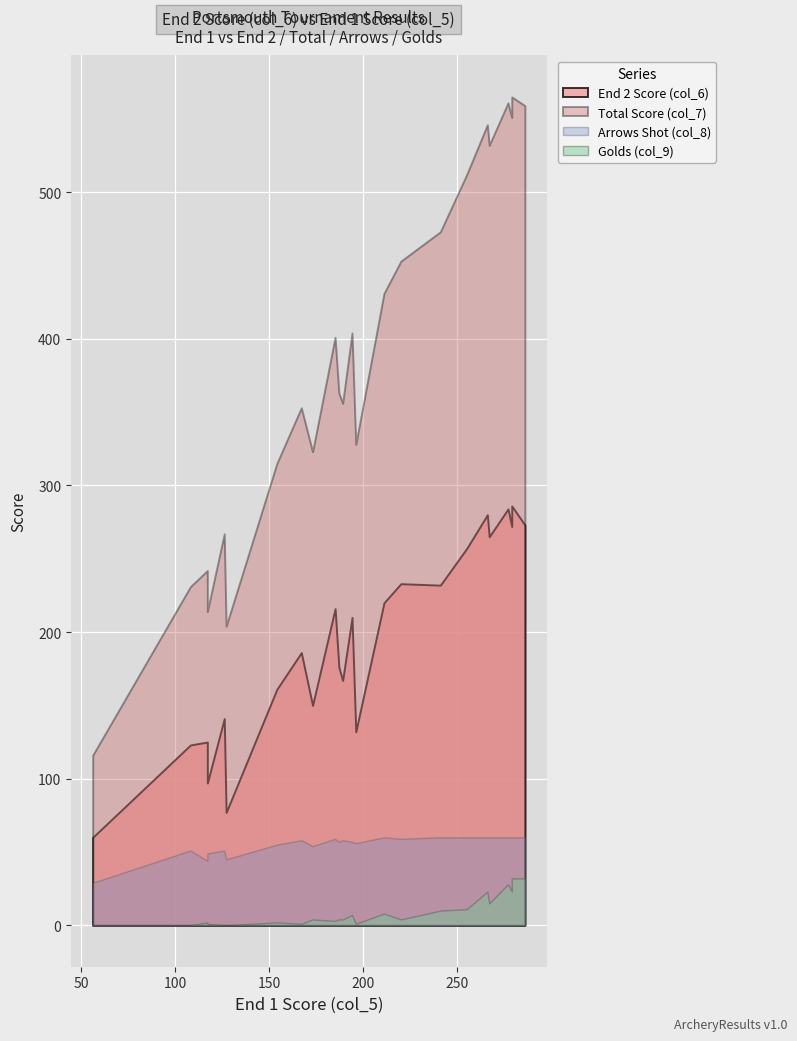

At which category does col_8 reach its first local valley?

5